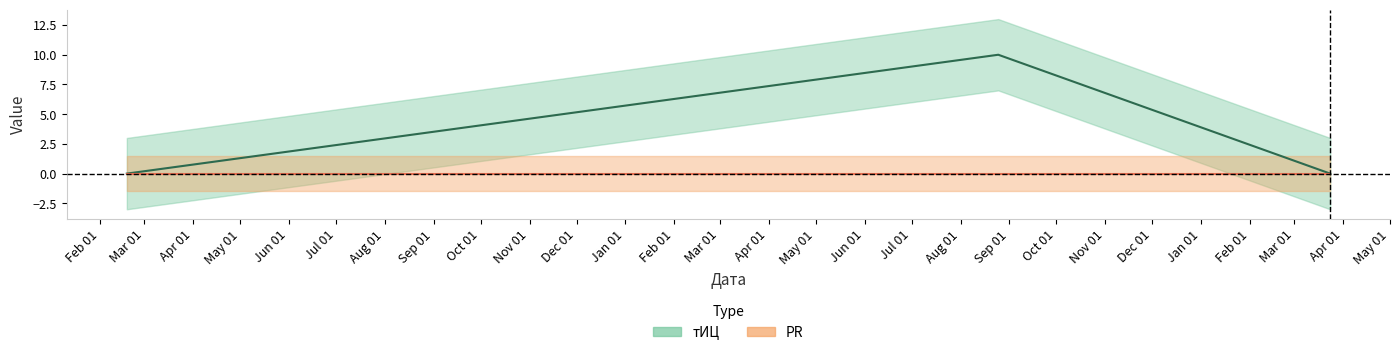

How many data points does each series have?

3